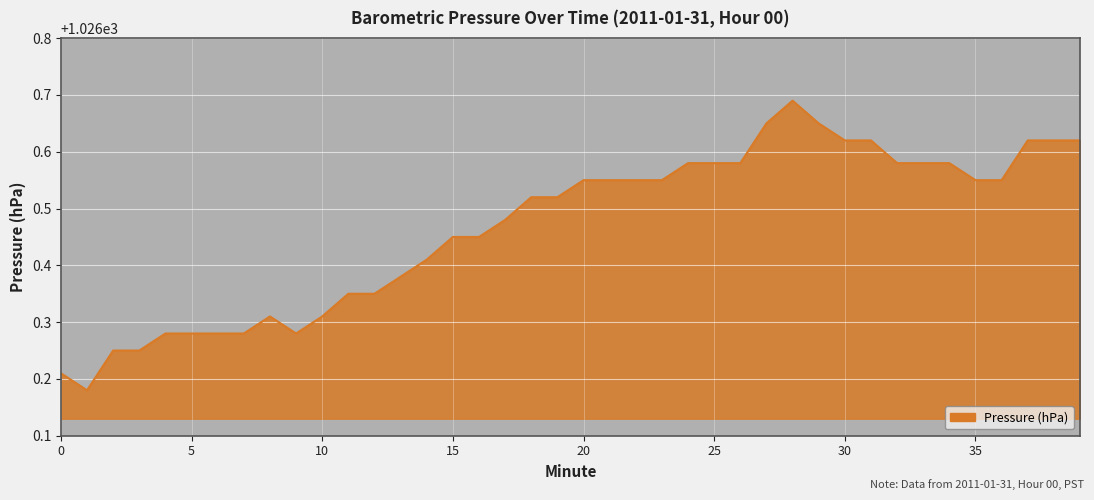

Where is the first local maximum?

8